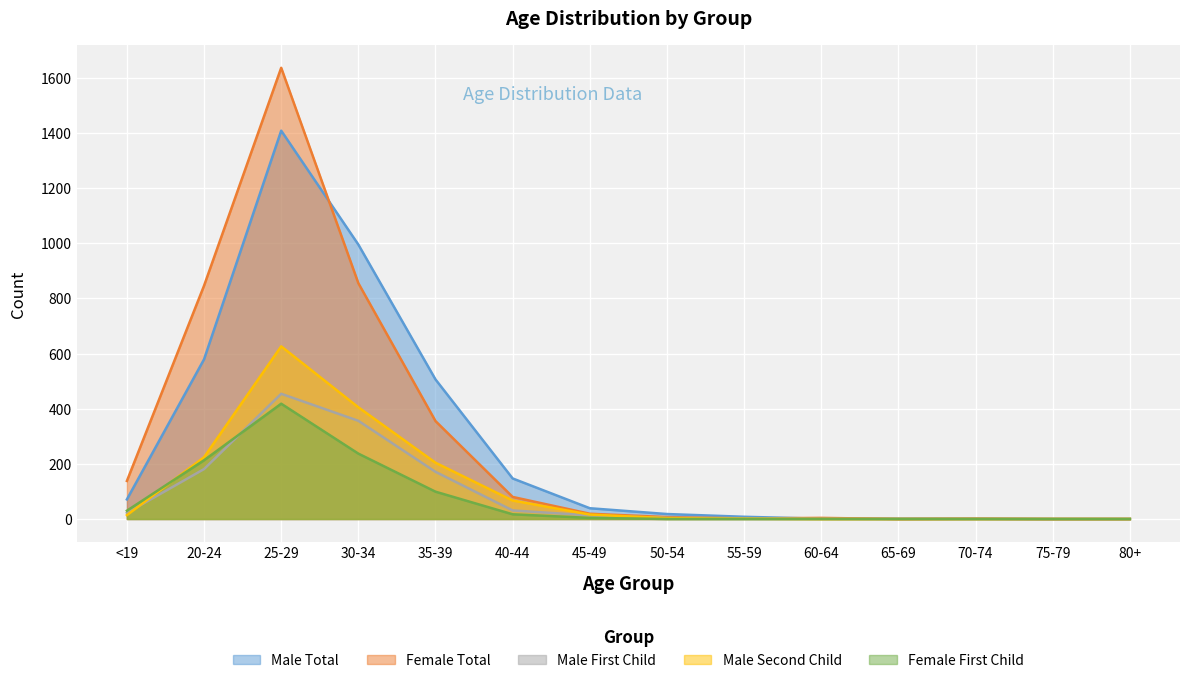

Reading left to right, what are all the values shown in this chart?

Male Total: <19=71	20-24=579	25-29=1408	30-34=995	35-39=506	40-44=147	45-49=39	50-54=18	55-59=8	60-64=1	65-69=1	70-74=1	75-79=0	80+=0
Female Total: <19=138	20-24=846	25-29=1636	30-34=855	35-39=355	40-44=80	45-49=19	50-54=7	55-59=2	60-64=4	65-69=0	70-74=1	75-79=0	80+=0
Male First Child: <19=22	20-24=181	25-29=454	30-34=356	35-39=171	40-44=31	45-49=13	50-54=4	55-59=3	60-64=1	65-69=0	70-74=0	75-79=0	80+=0
Male Second Child: <19=14	20-24=224	25-29=626	30-34=405	35-39=204	40-44=67	45-49=16	50-54=3	55-59=1	60-64=0	65-69=0	70-74=0	75-79=0	80+=0
Female First Child: <19=30	20-24=213	25-29=418	30-34=237	35-39=99	40-44=17	45-49=4	50-54=0	55-59=0	60-64=0	65-69=0	70-74=0	75-79=0	80+=0